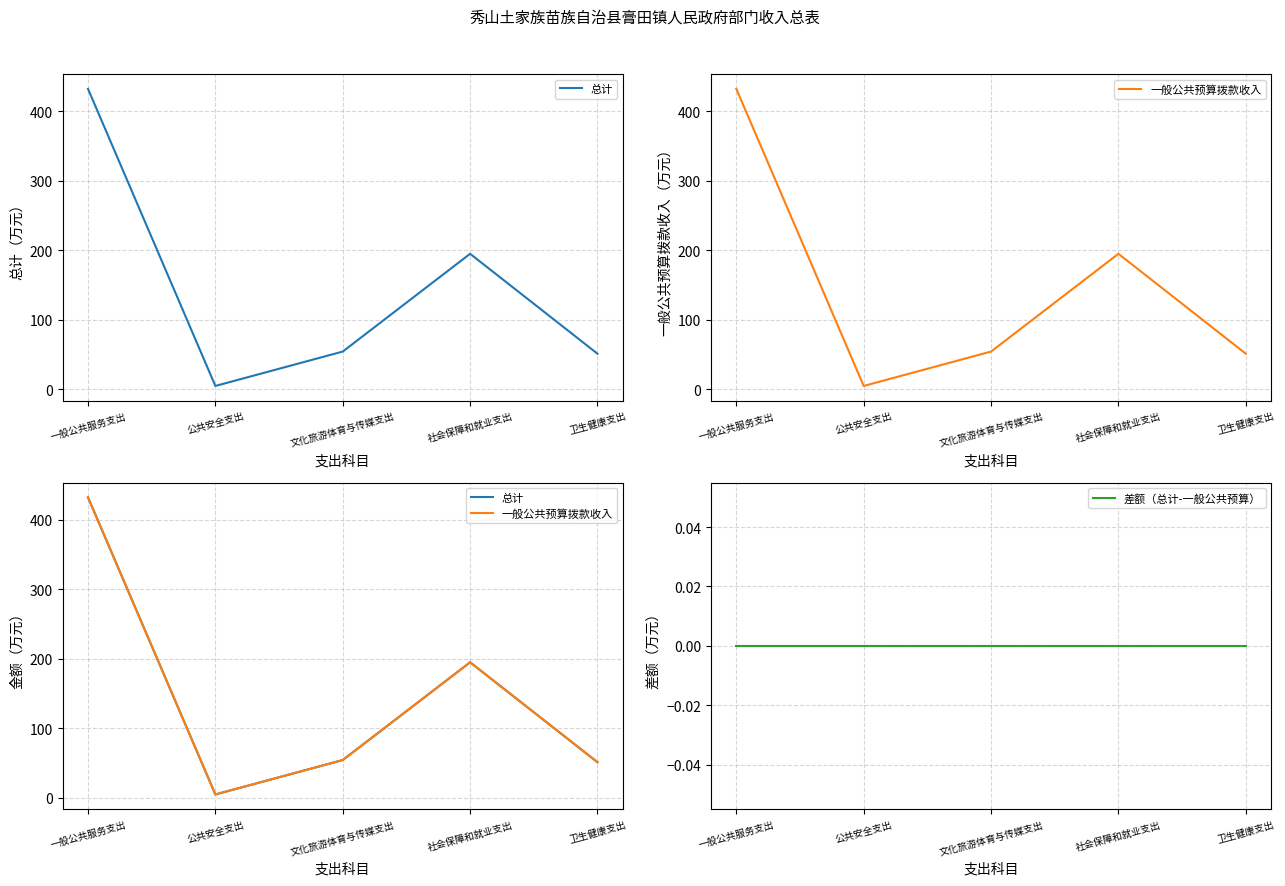

At how many categories does at least one series exceed 74?

2